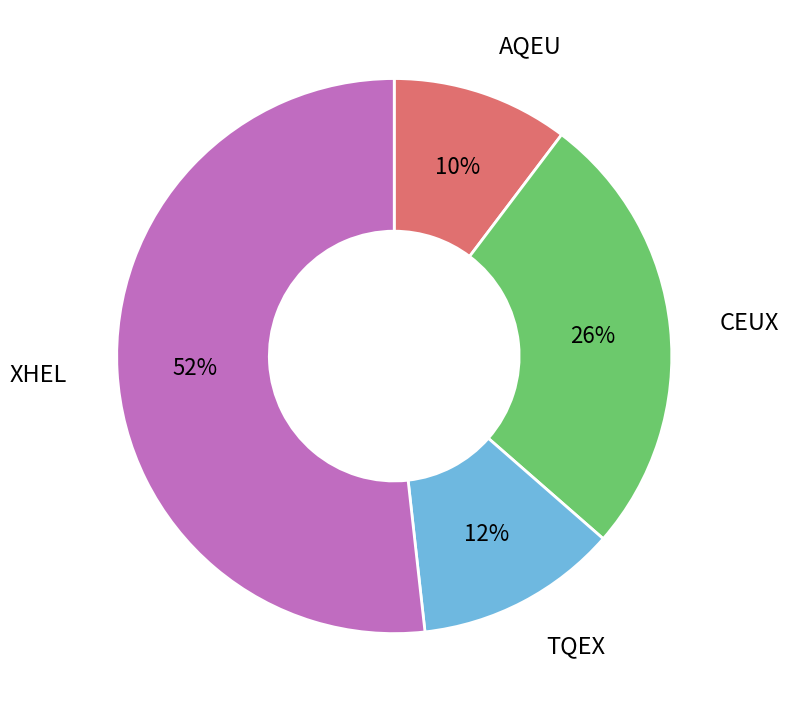

Is the sum of TQEX and AQEU greater than half?

No